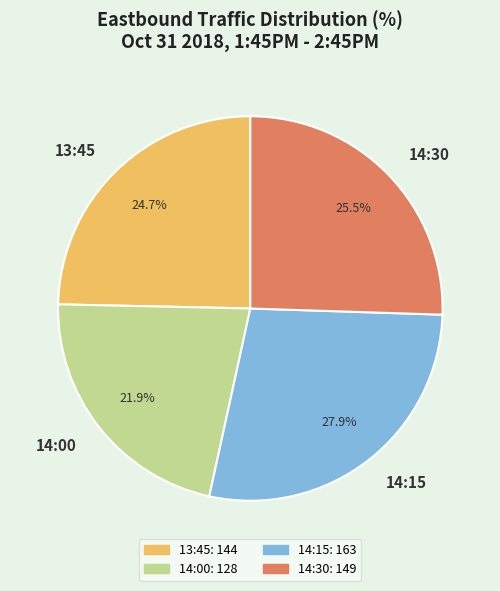

Which slice is the smallest?

14:00